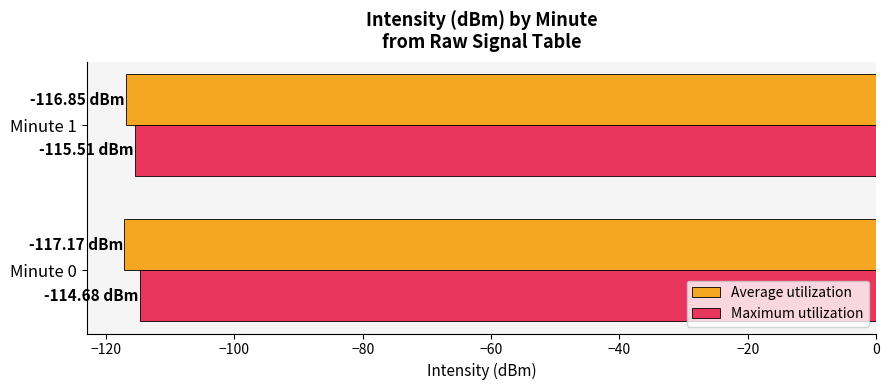

What is the sum of all Maximum utilization values?

-230.2